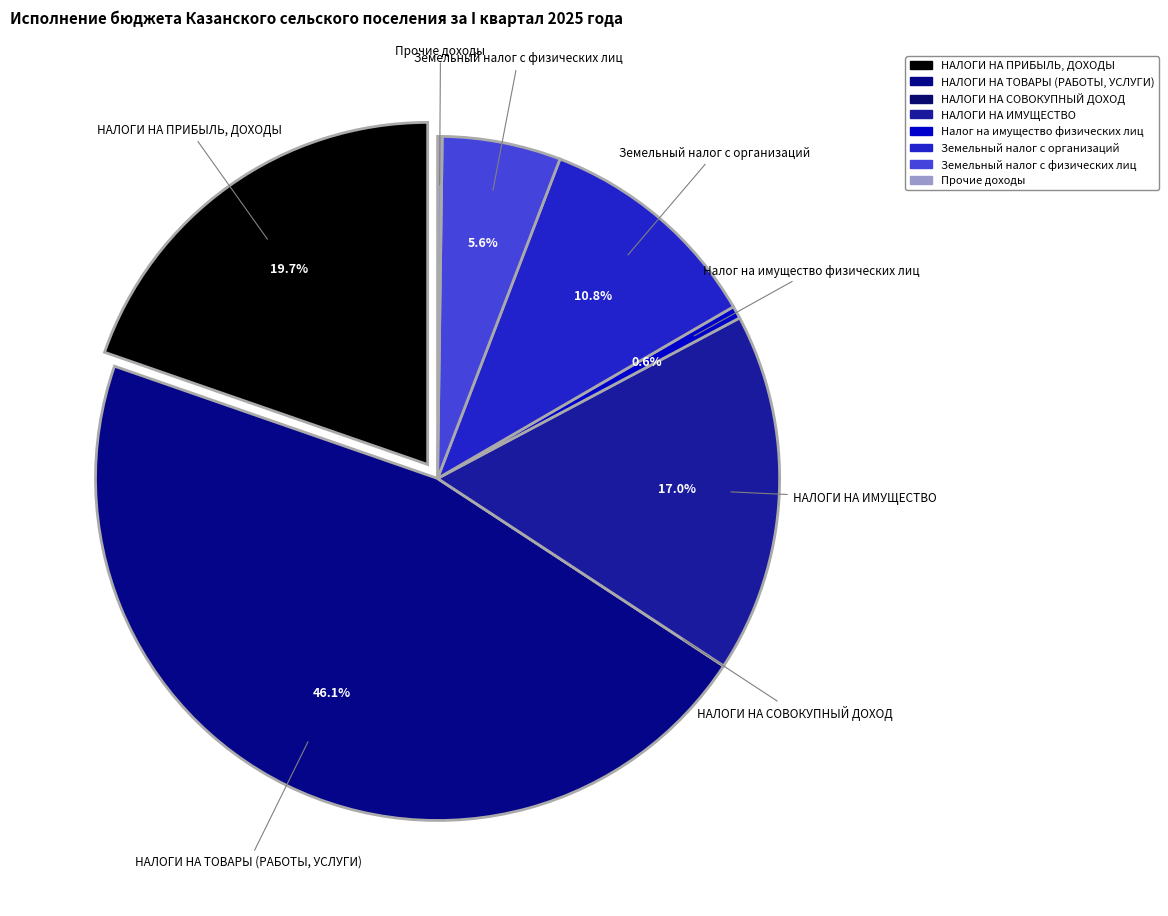

Is there any slice that represents more than half of the pie?

No